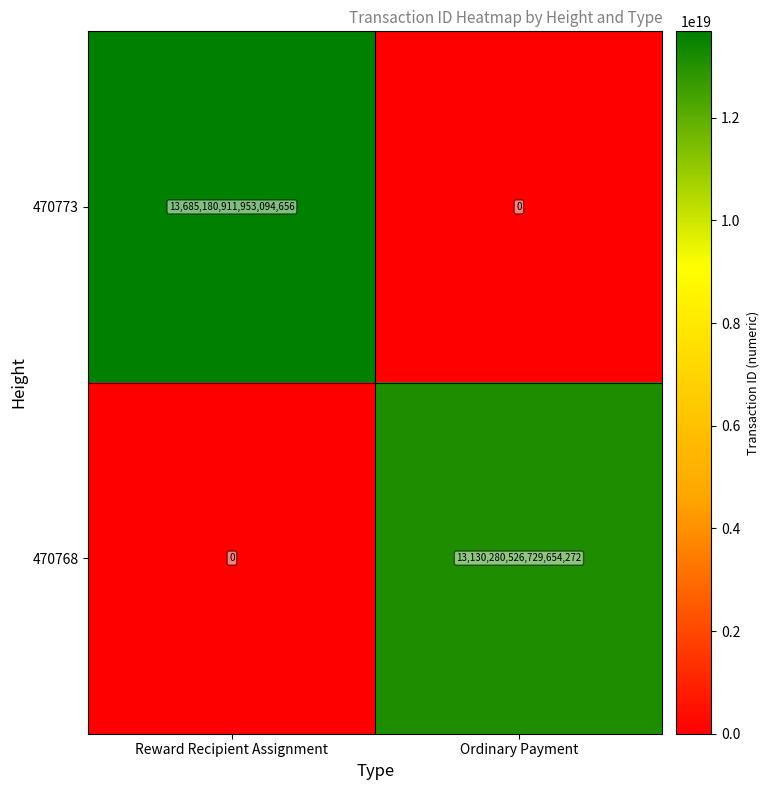

Between Reward Recipient Assignment and Ordinary Payment, which series saw the biggest shift?

470773